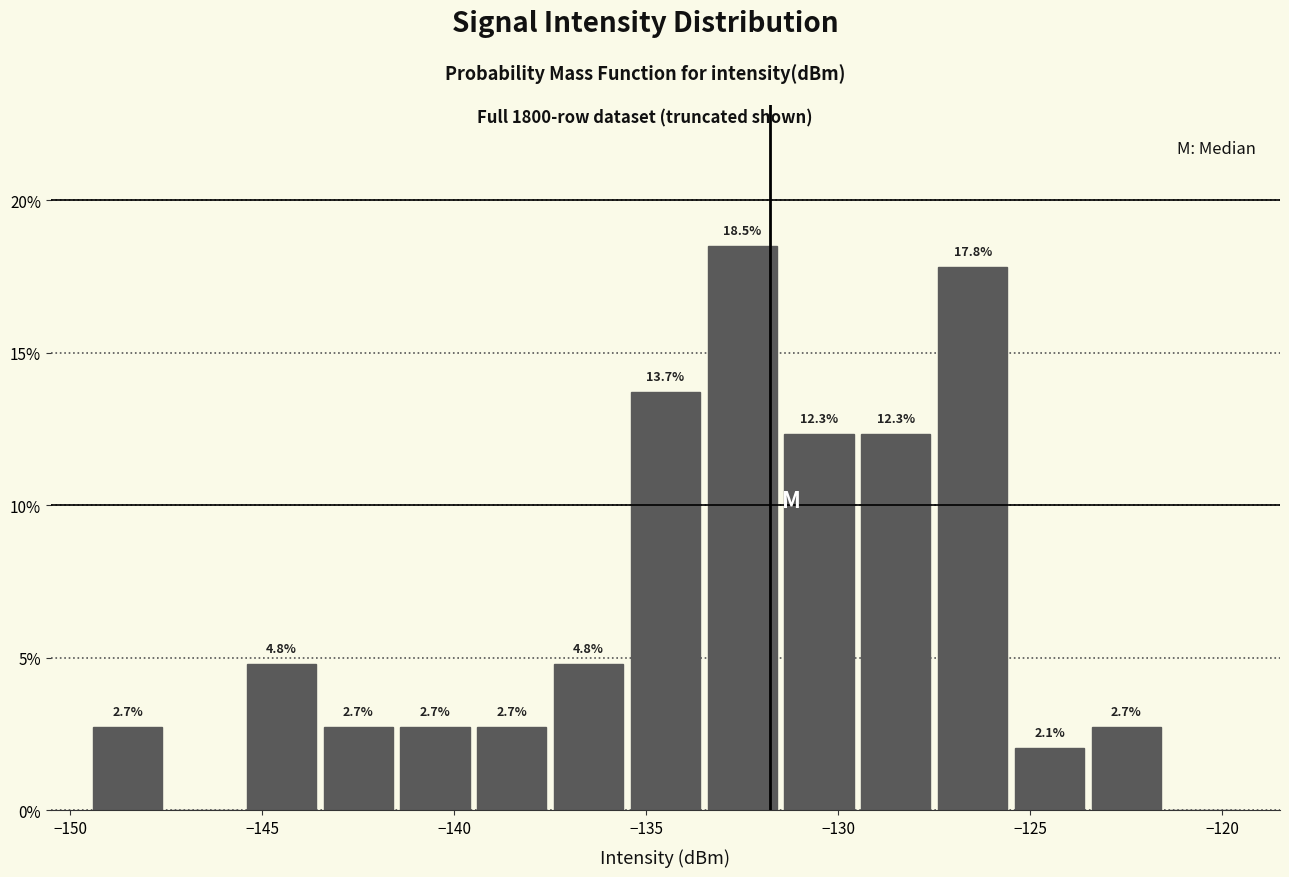

Over which range of the x-axis is the bar tallest?

-133.5 to -131.5